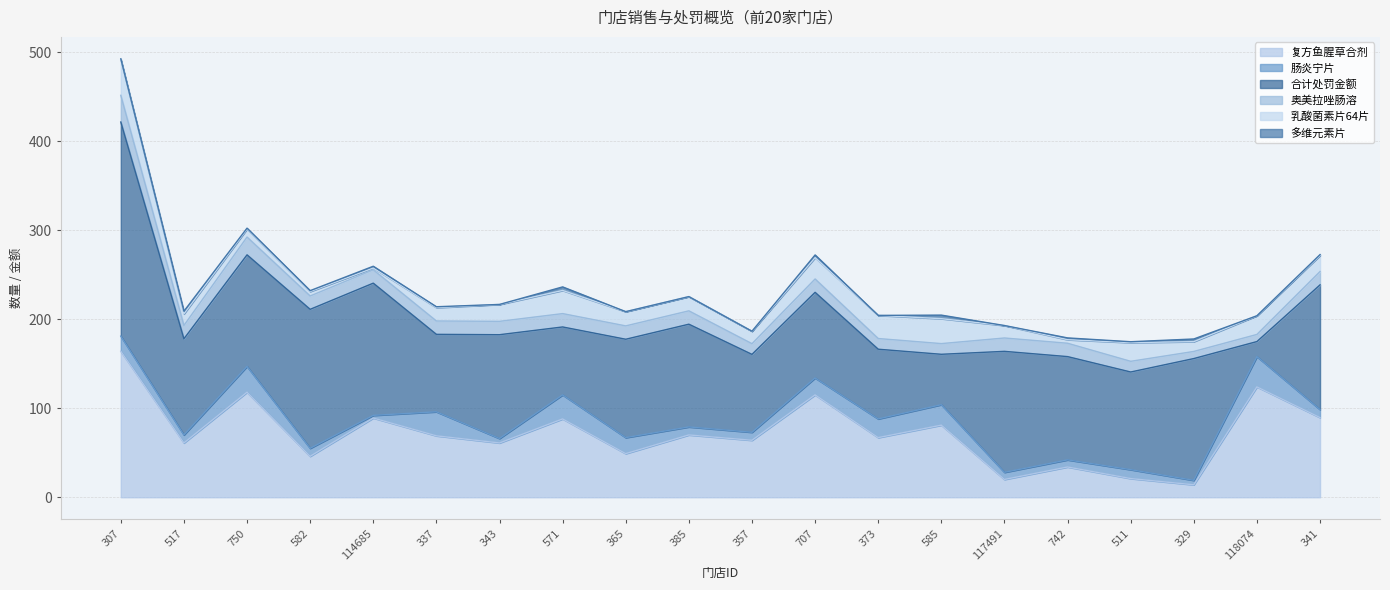

True or false: 乳酸菌素片64片 and 奥美拉唑肠溶 intersect in this chart.

True